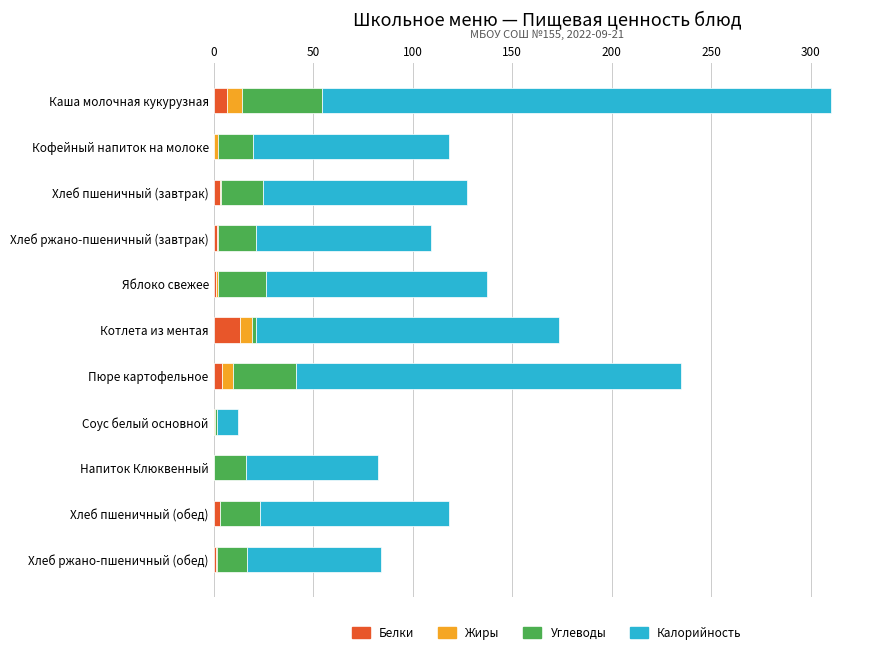

What is the maximum value for Белки?

13.2